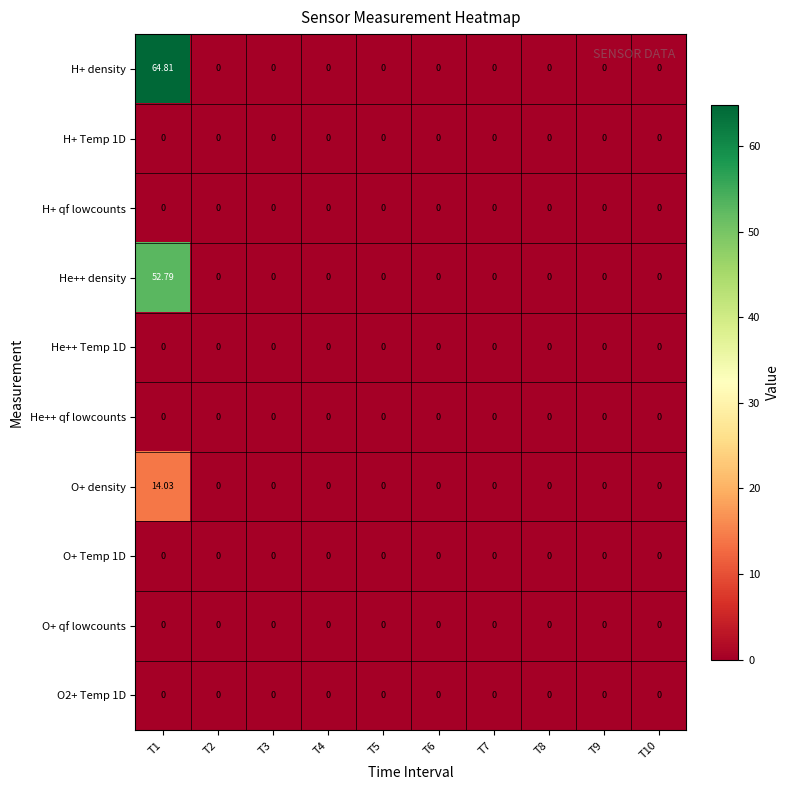

Which series has the largest total across all categories?

H+ density